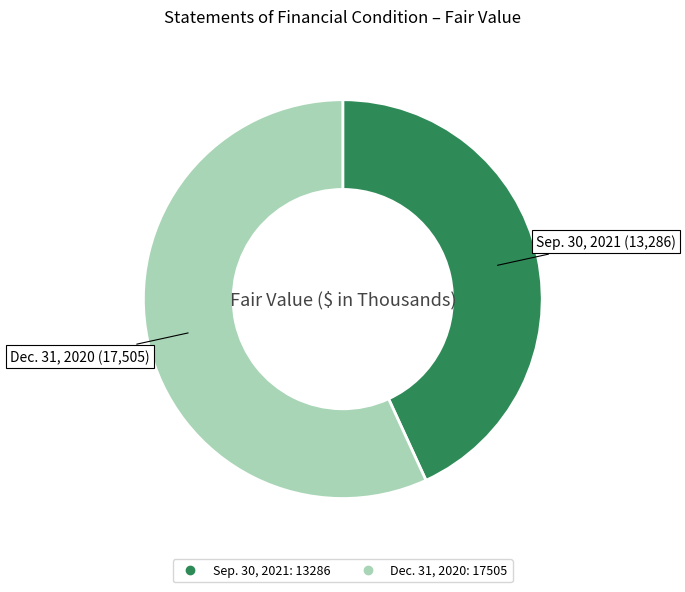

Does Sep. 30, 2021 represent more than half of the total?

No